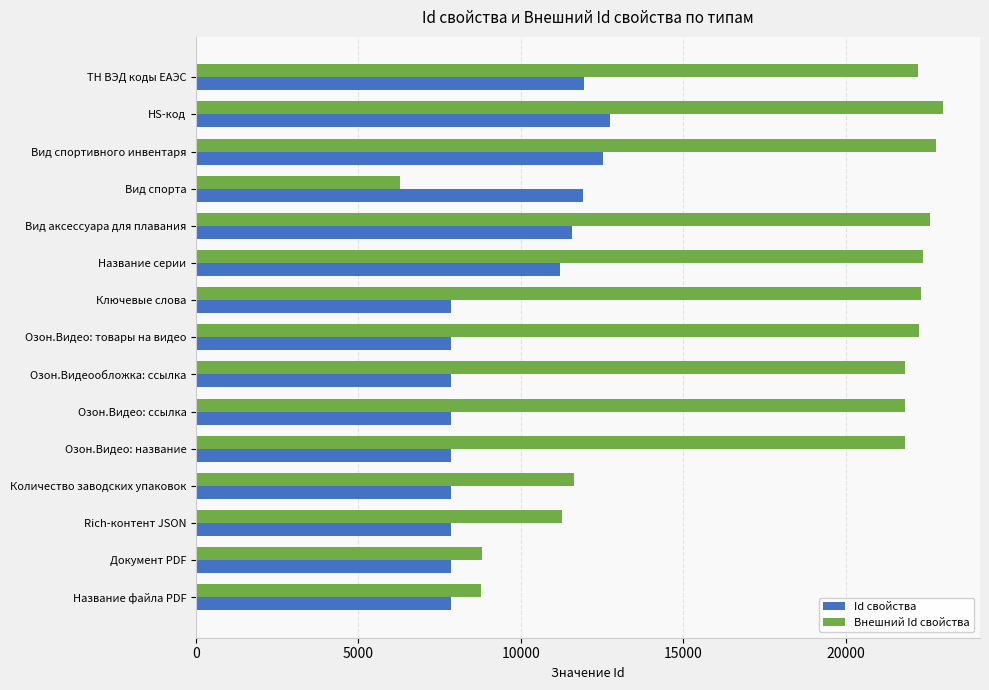

What are all the series names shown in the legend?

Id свойства, Внешний Id свойства